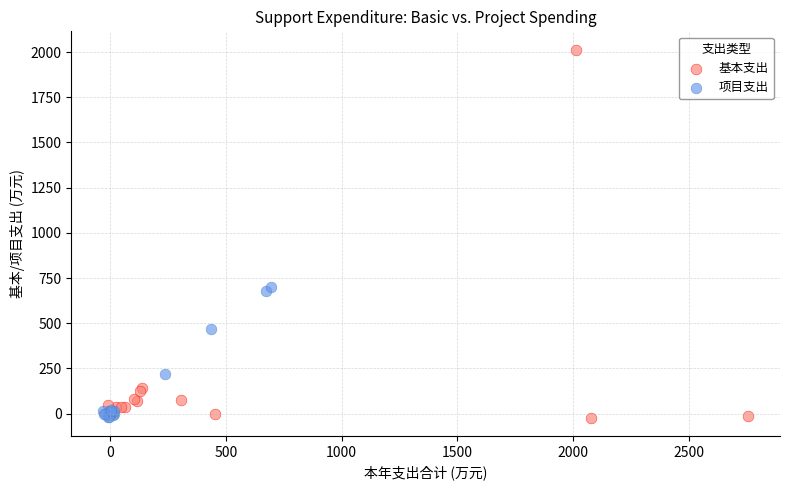

Which series reaches the maximum Y coordinate?

基本支出